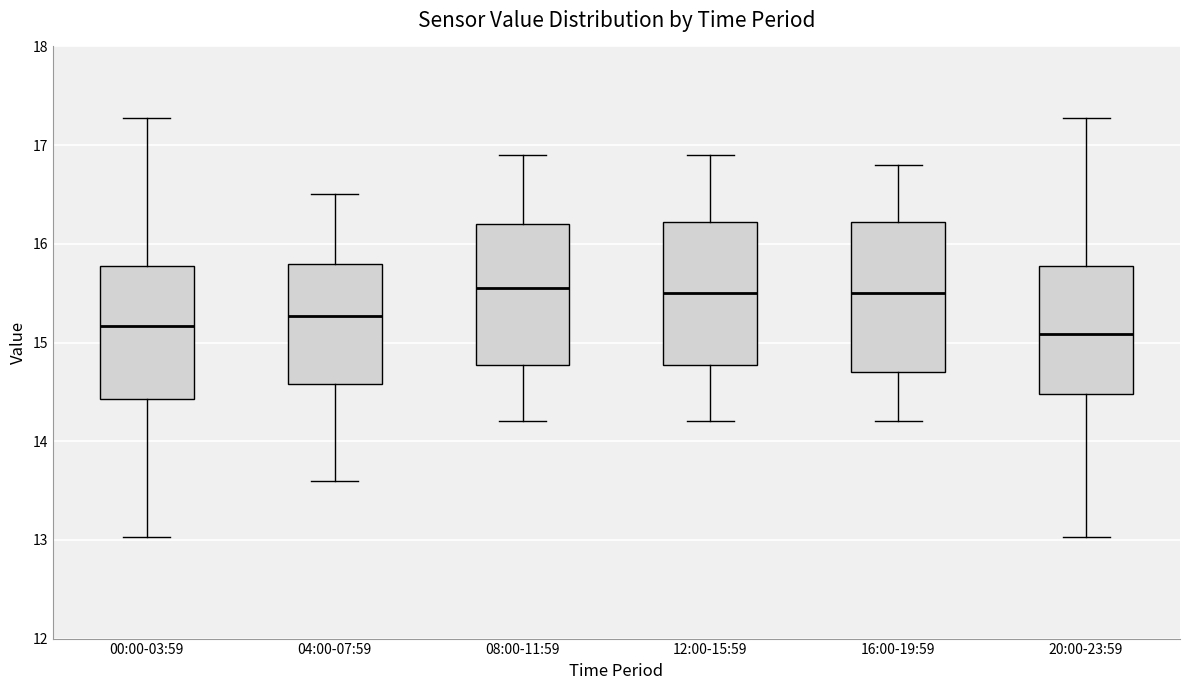

Reading left to right, read every box against the y-axis: the position of its median line, the range the box covers, and the ends of its whiskers. The values are not printed on the chart, so give them approximately, as read against the axis.

00:00-03:59: median 15.2, box 14.4 to 15.8, whiskers 13.0 to 17.3
04:00-07:59: median 15.3, box 14.6 to 15.8, whiskers 13.6 to 16.5
08:00-11:59: median 15.6, box 14.8 to 16.2, whiskers 14.2 to 16.9
12:00-15:59: median 15.5, box 14.8 to 16.2, whiskers 14.2 to 16.9
16:00-19:59: median 15.5, box 14.7 to 16.2, whiskers 14.2 to 16.8
20:00-23:59: median 15.1, box 14.5 to 15.8, whiskers 13.0 to 17.3